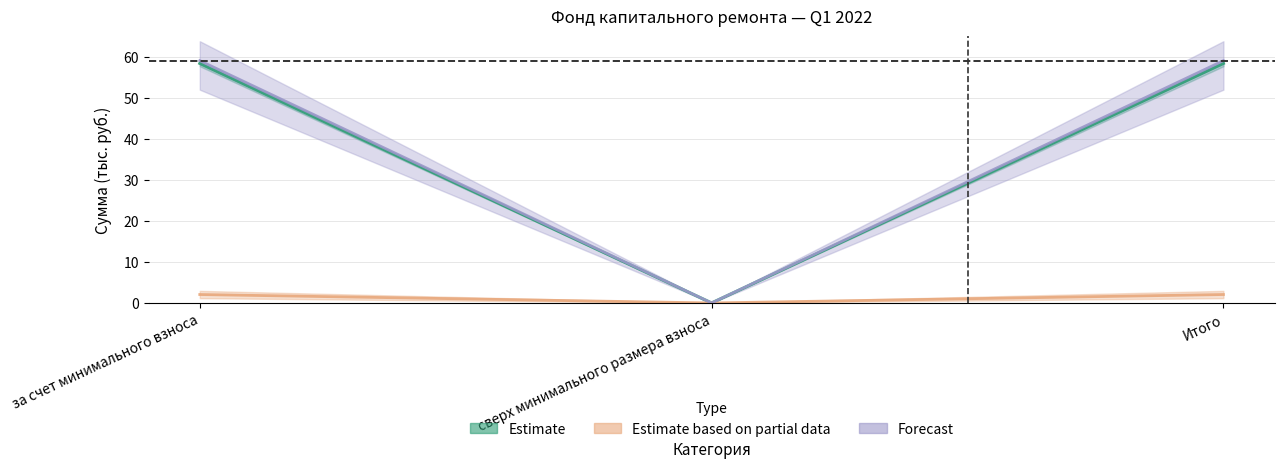

Reading left to right, list all the values displayed in this chart.

start: за счет минимального взноса=58.3	сверх минимального размера взноса=0.0	Итого=58.3
received: за счет минимального взноса=59.0	сверх минимального размера взноса=0.0	Итого=59.0
contributions: за счет минимального взноса=2.1	сверх минимального размера взноса=0.0	Итого=2.1